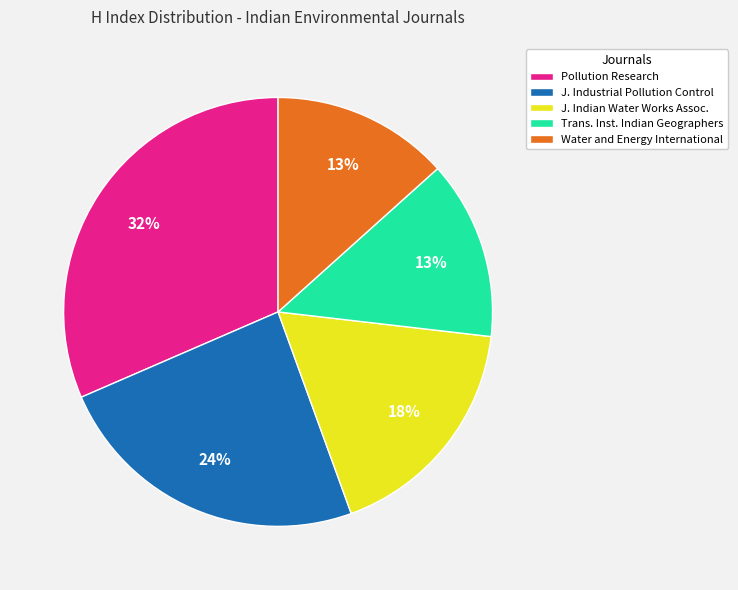

Is it true that J. Indian Water Works Assoc. is 18% of the pie?

True